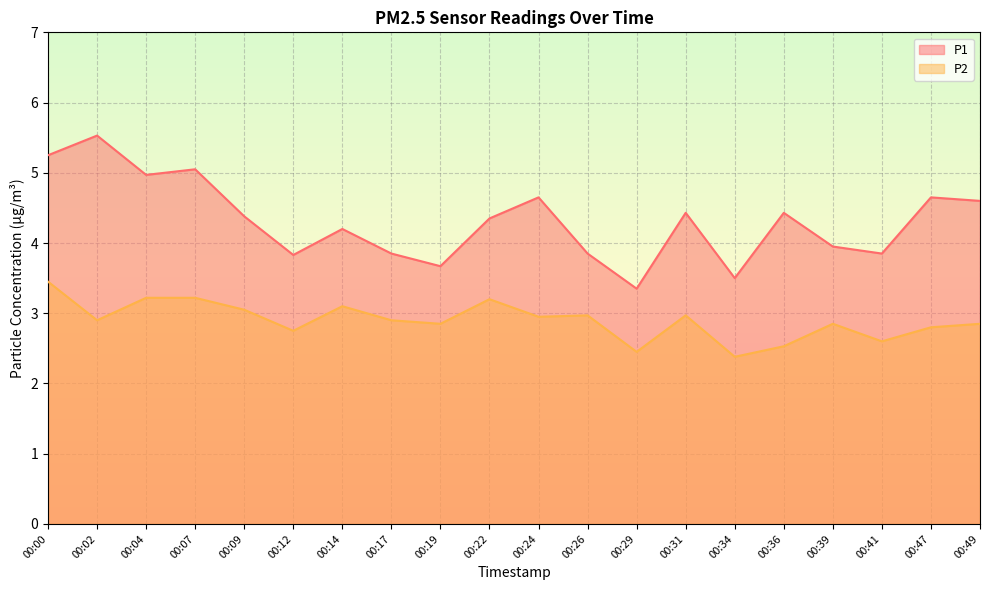

What is the difference between the P1 values at 00:14 and 00:47?

0.5